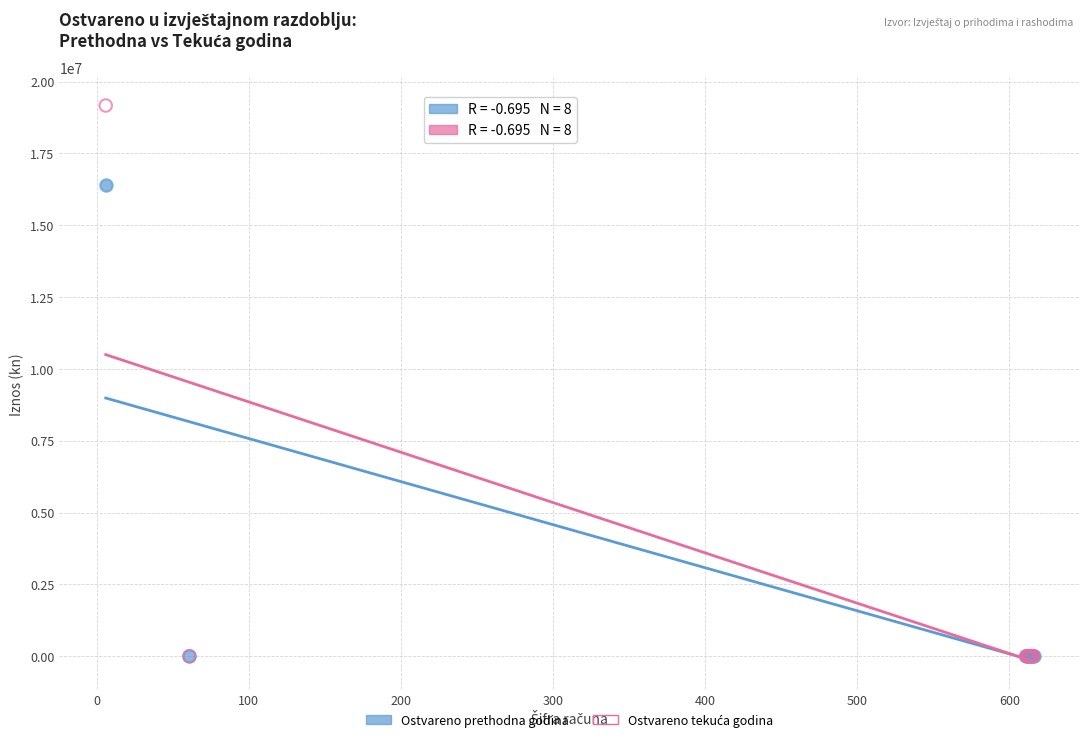

Across all series, what Y value is closest to 9583527?

16406709.0